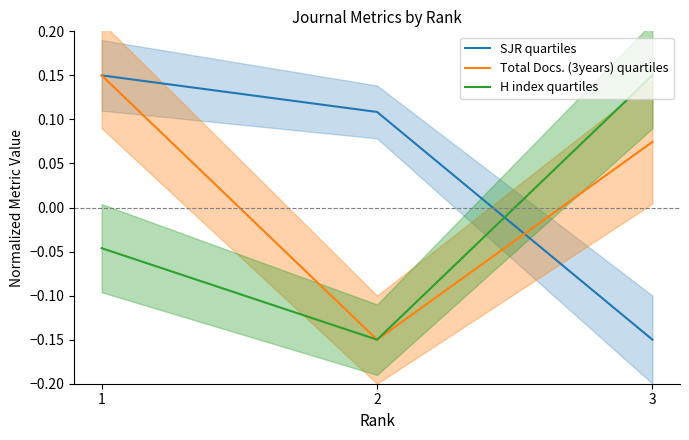

Which has a higher value, 3 or 1?

1